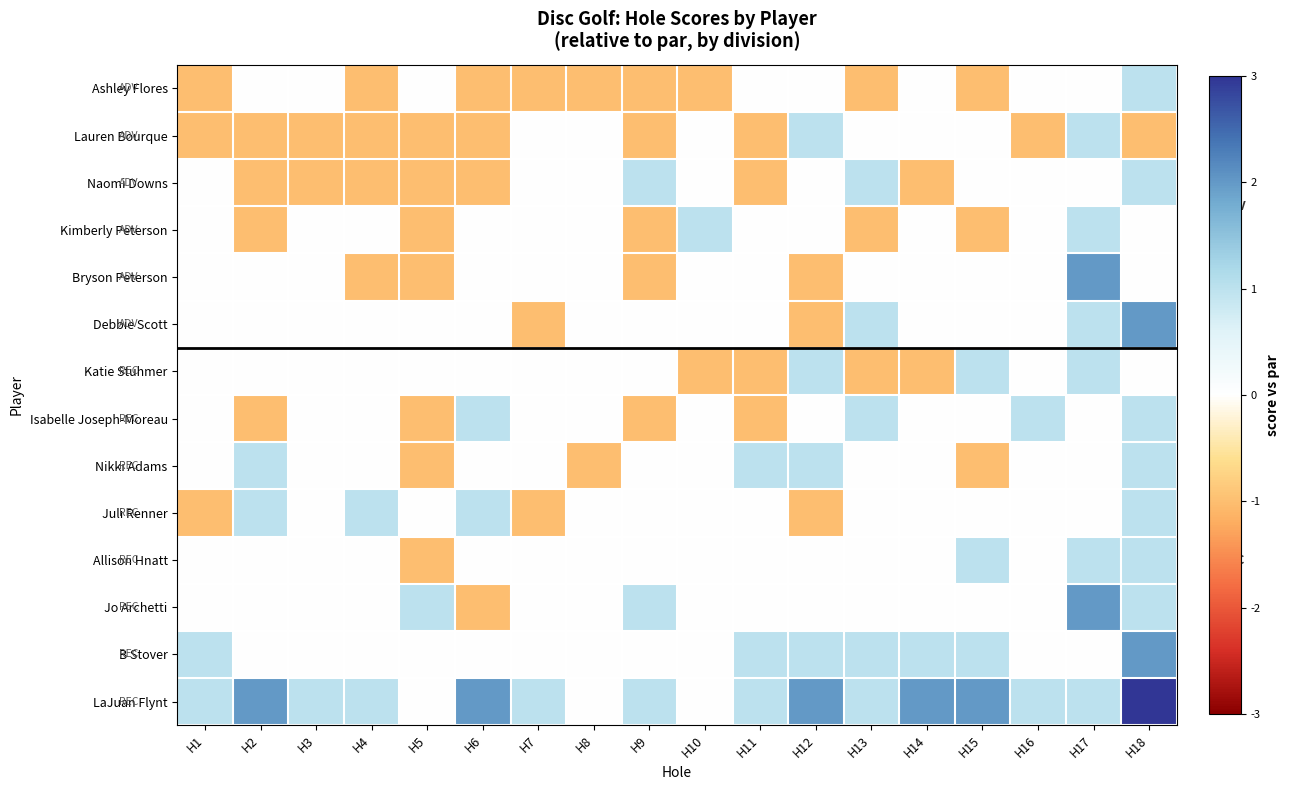

Reading left to right, what are all the values shown in this chart?

Ashley Flores: H1=-1	H2=0	H3=0	H4=-1	H5=0	H6=-1	H7=-1	H8=-1	H9=-1	H10=-1	H11=0	H12=0	H13=-1	H14=0	H15=-1	H16=0	H17=0	H18=1
Lauren Bourque: H1=-1	H2=-1	H3=-1	H4=-1	H5=-1	H6=-1	H7=0	H8=0	H9=-1	H10=0	H11=-1	H12=1	H13=0	H14=0	H15=0	H16=-1	H17=1	H18=-1
Naomi Downs: H1=0	H2=-1	H3=-1	H4=-1	H5=-1	H6=-1	H7=0	H8=0	H9=1	H10=0	H11=-1	H12=0	H13=1	H14=-1	H15=0	H16=0	H17=0	H18=1
Kimberly Peterson: H1=0	H2=-1	H3=0	H4=0	H5=-1	H6=0	H7=0	H8=0	H9=-1	H10=1	H11=0	H12=0	H13=-1	H14=0	H15=-1	H16=0	H17=1	H18=0
Bryson Peterson: H1=0	H2=0	H3=0	H4=-1	H5=-1	H6=0	H7=0	H8=0	H9=-1	H10=0	H11=0	H12=-1	H13=0	H14=0	H15=0	H16=0	H17=2	H18=0
Debbie Scott: H1=0	H2=0	H3=0	H4=0	H5=0	H6=0	H7=-1	H8=0	H9=0	H10=0	H11=0	H12=-1	H13=1	H14=0	H15=0	H16=0	H17=1	H18=2
Katie Stuhmer: H1=0	H2=0	H3=0	H4=0	H5=0	H6=0	H7=0	H8=0	H9=0	H10=-1	H11=-1	H12=1	H13=-1	H14=-1	H15=1	H16=0	H17=1	H18=0
Isabelle Joseph-Moreau: H1=0	H2=-1	H3=0	H4=0	H5=-1	H6=1	H7=0	H8=0	H9=-1	H10=0	H11=-1	H12=0	H13=1	H14=0	H15=0	H16=1	H17=0	H18=1
Nikki Adams: H1=0	H2=1	H3=0	H4=0	H5=-1	H6=0	H7=0	H8=-1	H9=0	H10=0	H11=1	H12=1	H13=0	H14=0	H15=-1	H16=0	H17=0	H18=1
Juli Renner: H1=-1	H2=1	H3=0	H4=1	H5=0	H6=1	H7=-1	H8=0	H9=0	H10=0	H11=0	H12=-1	H13=0	H14=0	H15=0	H16=0	H17=0	H18=1
Allison Hnatt: H1=0	H2=0	H3=0	H4=0	H5=-1	H6=0	H7=0	H8=0	H9=0	H10=0	H11=0	H12=0	H13=0	H14=0	H15=1	H16=0	H17=1	H18=1
Jo Archetti: H1=0	H2=0	H3=0	H4=0	H5=1	H6=-1	H7=0	H8=0	H9=1	H10=0	H11=0	H12=0	H13=0	H14=0	H15=0	H16=0	H17=2	H18=1
B Stover: H1=1	H2=0	H3=0	H4=0	H5=0	H6=0	H7=0	H8=0	H9=0	H10=0	H11=1	H12=1	H13=1	H14=1	H15=1	H16=0	H17=0	H18=2
LaJuan Flynt: H1=1	H2=2	H3=1	H4=1	H5=0	H6=2	H7=1	H8=0	H9=1	H10=0	H11=1	H12=2	H13=1	H14=2	H15=2	H16=1	H17=1	H18=3